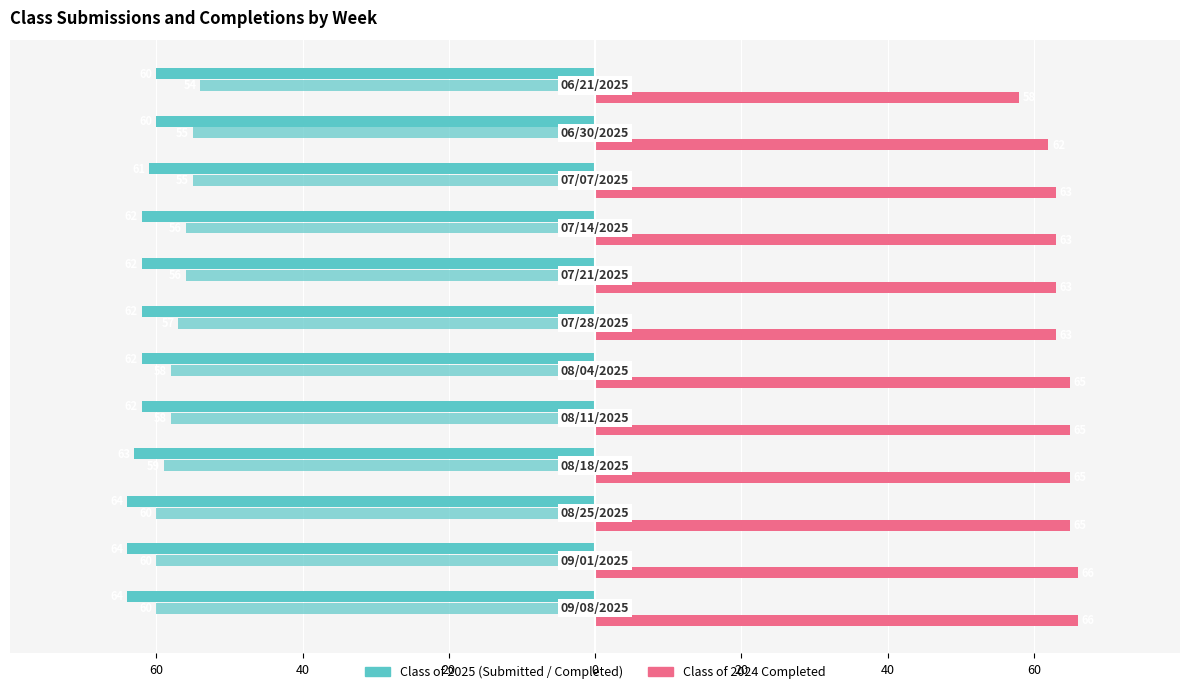

Is it true that Class of 2025 Submitted equals -87 at 20?

False